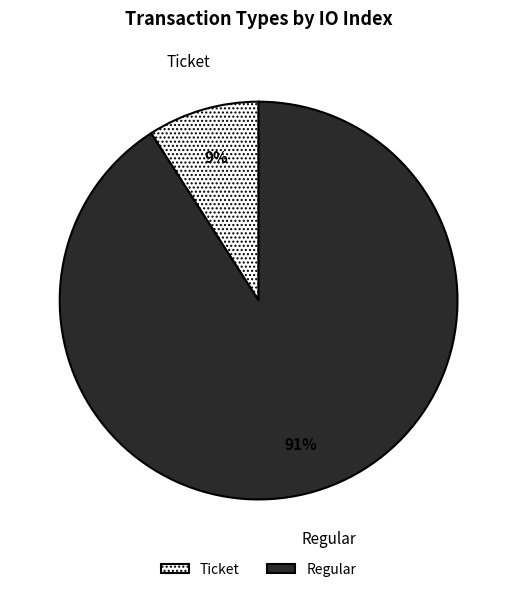

What percentage is the Regular slice, to the nearest percent?

91%